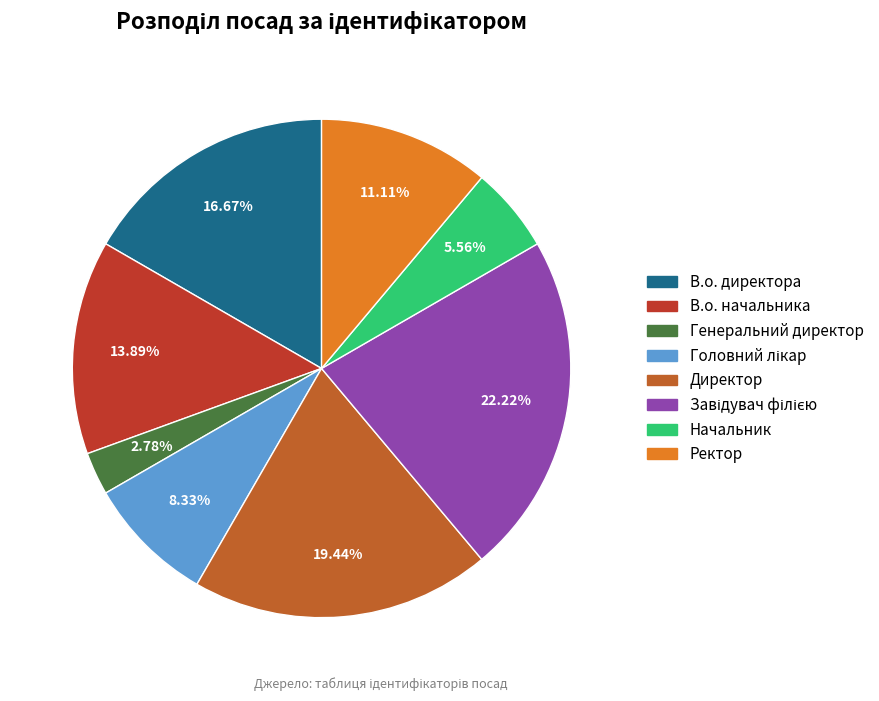

How many segments does this pie chart have?

8